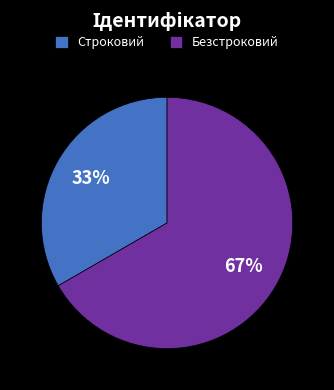

To the nearest percent, what percentage of the pie is Безстроковий?

67%